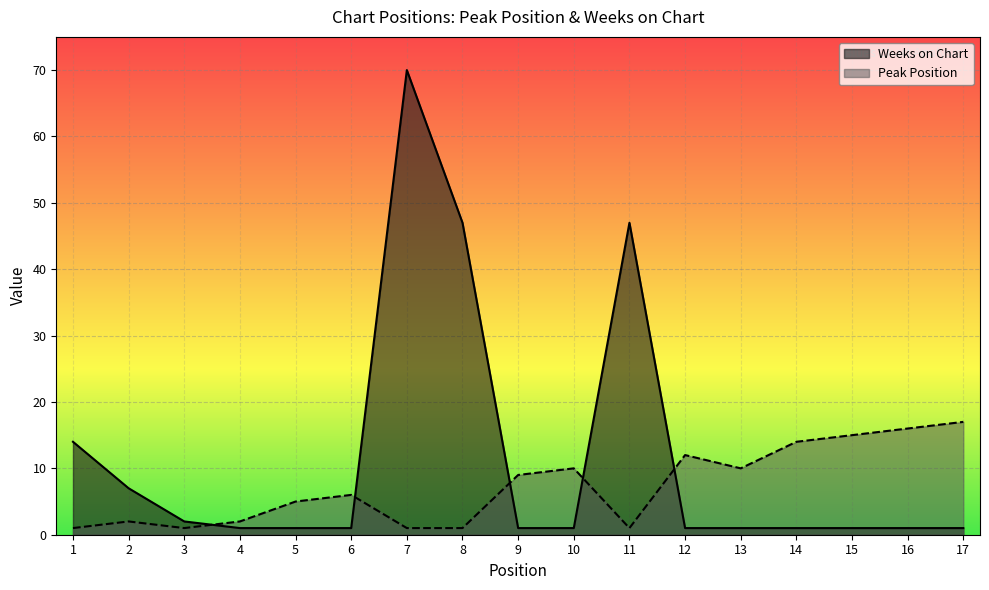

What is the value of the Weeks on Chart point at the 7th from the left?

70